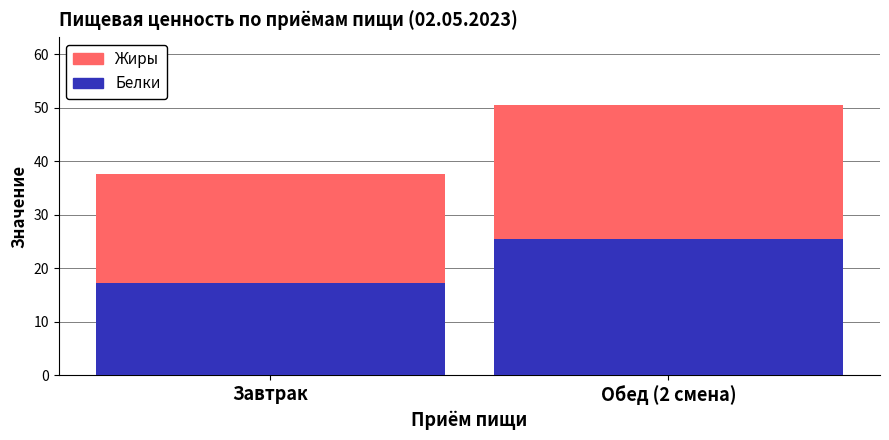

The Белки series shows 17.3 at Завтрак. True or false?

True